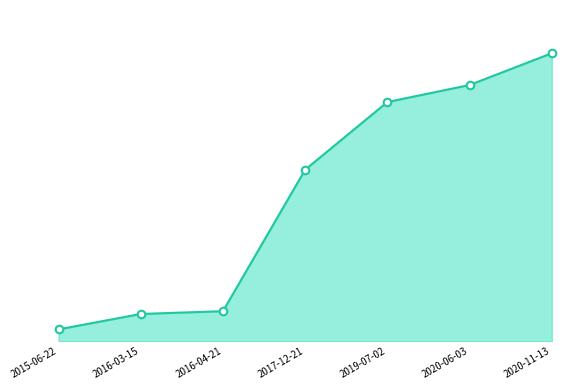

What is the change in value from 2016-04-21 to 2019-07-02?

+6988